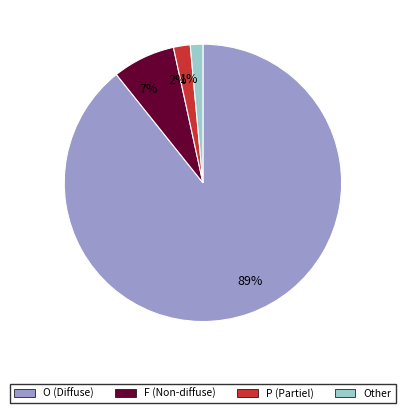

To the nearest percent, what is the average slice percentage?

25%